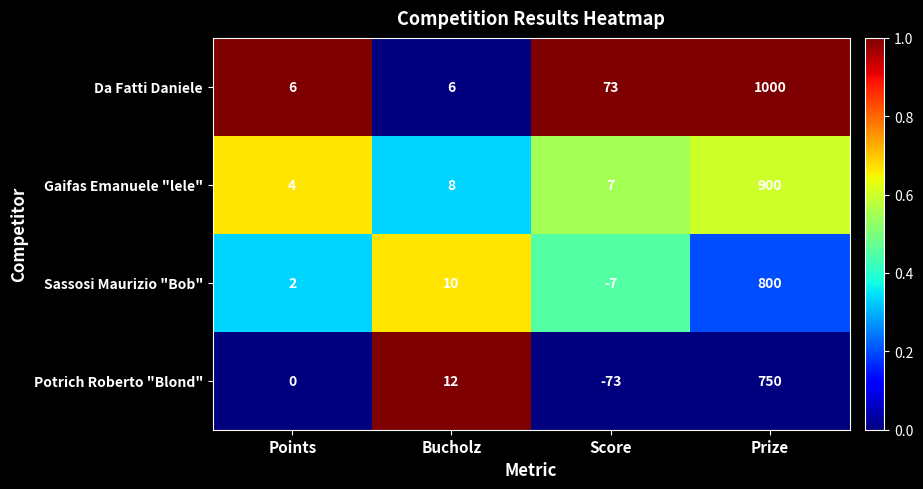

Reading left to right, list all the values displayed in this chart.

Da Fatti Daniele: Points=6	Bucholz=6	Score=73	Prize=1000
Gaifas Emanuele "lele": Points=4	Bucholz=8	Score=7	Prize=900
Sassosi Maurizio "Bob": Points=2	Bucholz=10	Score=-7	Prize=800
Potrich Roberto "Blond": Points=0	Bucholz=12	Score=-73	Prize=750